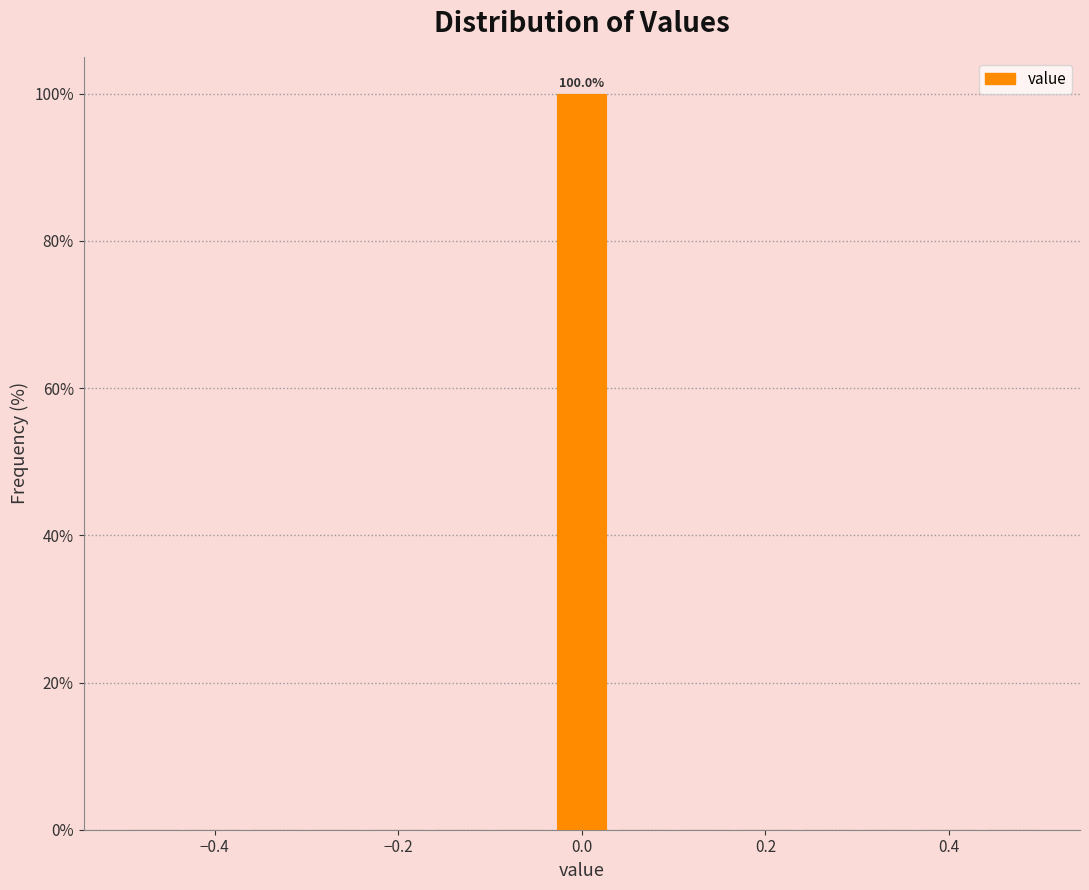

Read against the x-axis, roughly where is the centre of the tallest bar?

0.00